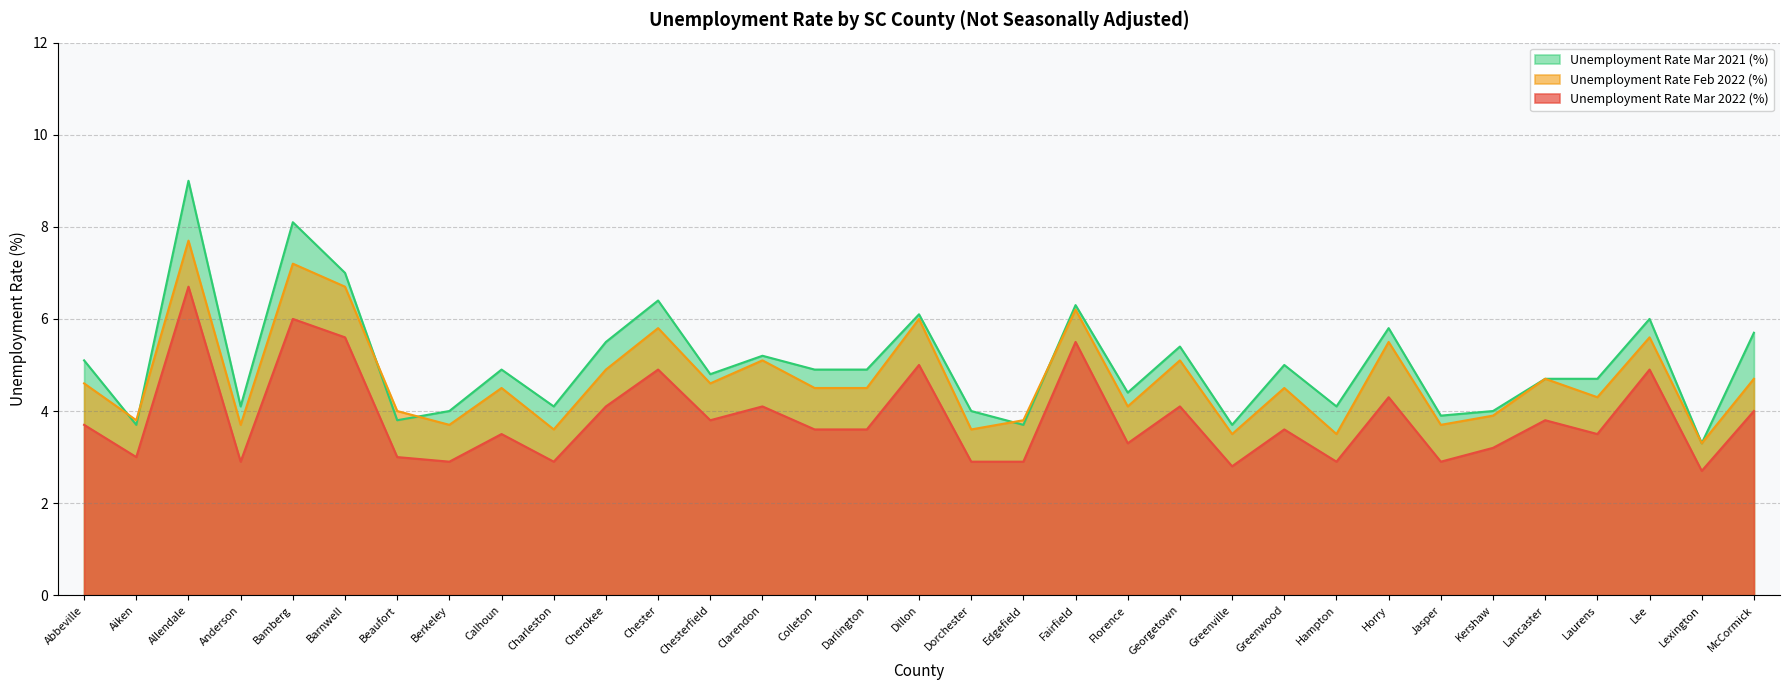

Reading left to right, what are all the values shown in this chart?

Unemployment Rate Mar 2022 (%): 3.7	3.0	6.7	2.9	6.0	5.6	3.0	2.9	3.5	2.9	4.1	4.9	3.8	4.1	3.6	3.6	5.0	2.9	2.9	5.5	3.3	4.1	2.8	3.6	2.9	4.3	2.9	3.2	3.8	3.5	4.9	2.7	4.0
Unemployment Rate Feb 2022 (%): 4.6	3.8	7.7	3.7	7.2	6.7	4.0	3.7	4.5	3.6	4.9	5.8	4.6	5.1	4.5	4.5	6.0	3.6	3.8	6.2	4.1	5.1	3.5	4.5	3.5	5.5	3.7	3.9	4.7	4.3	5.6	3.3	4.7
Unemployment Rate Mar 2021 (%): 5.1	3.7	9.0	4.1	8.1	7.0	3.8	4.0	4.9	4.1	5.5	6.4	4.8	5.2	4.9	4.9	6.1	4.0	3.7	6.3	4.4	5.4	3.7	5.0	4.1	5.8	3.9	4.0	4.7	4.7	6.0	3.3	5.7